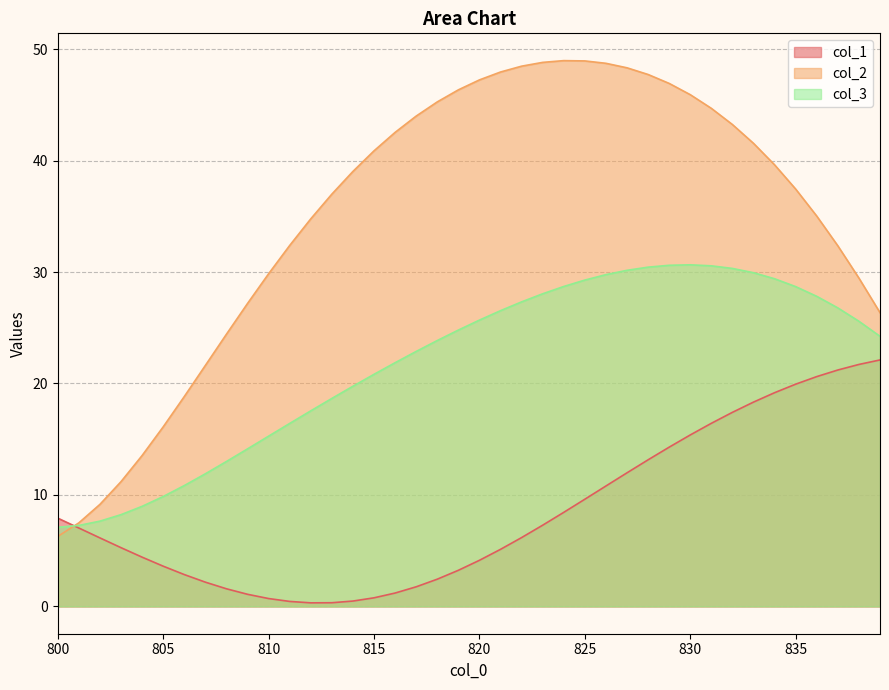

At how many categories does at least one series exceed 24?

32